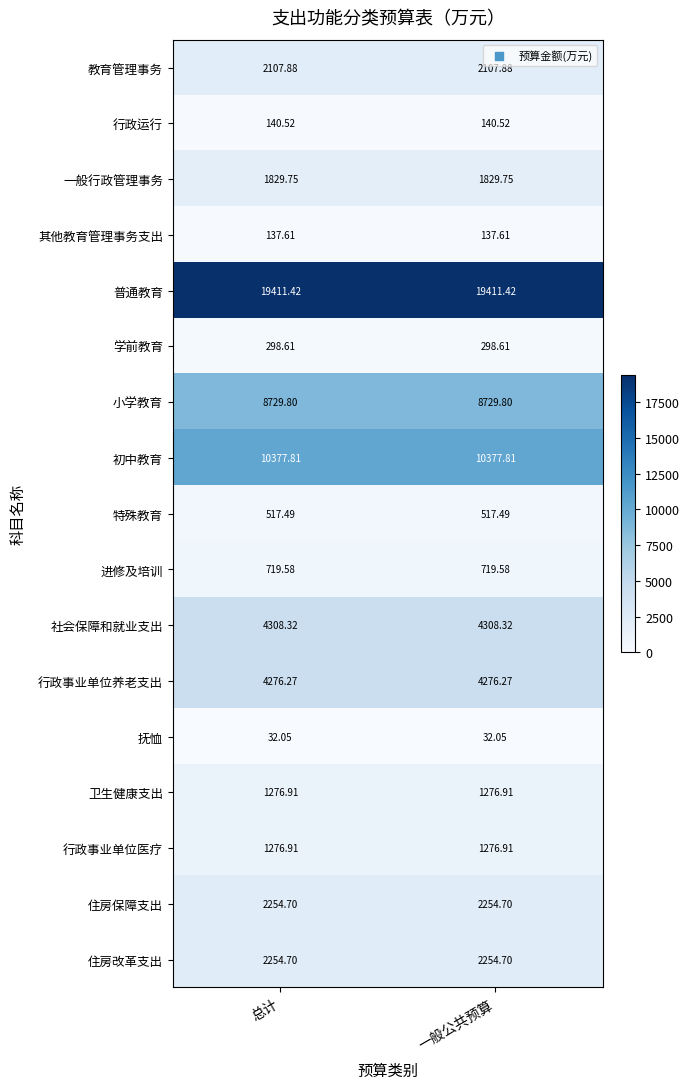

Which series has the largest total across all categories?

普通教育